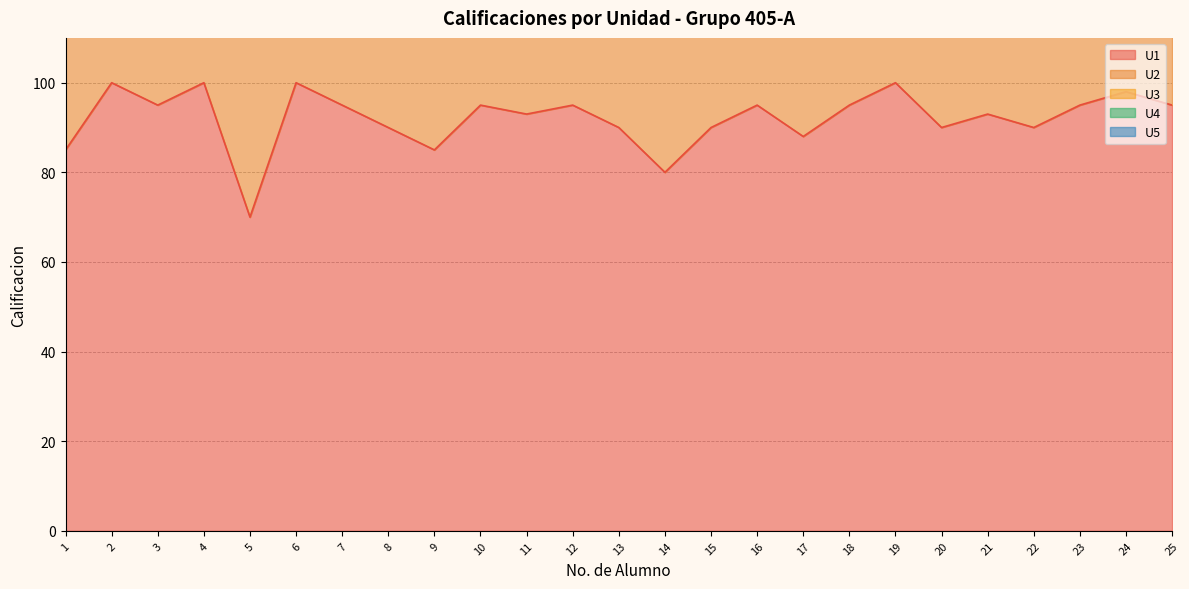

True or false: U4 and U2 cross at least once.

False